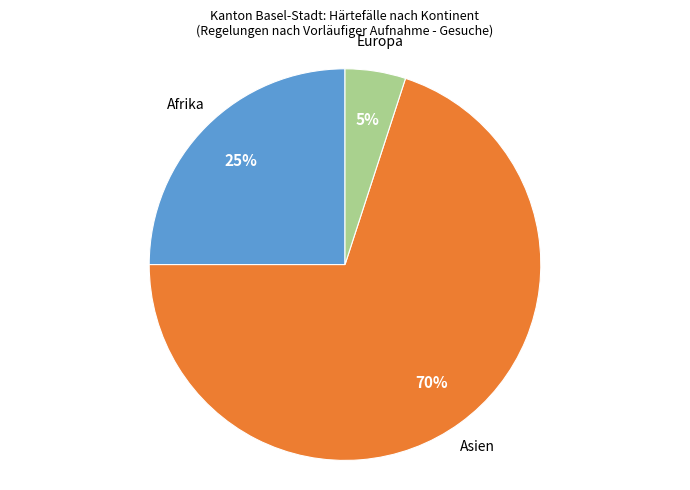

To the nearest percent, what is the difference between the largest and smallest slice percentages?

65%